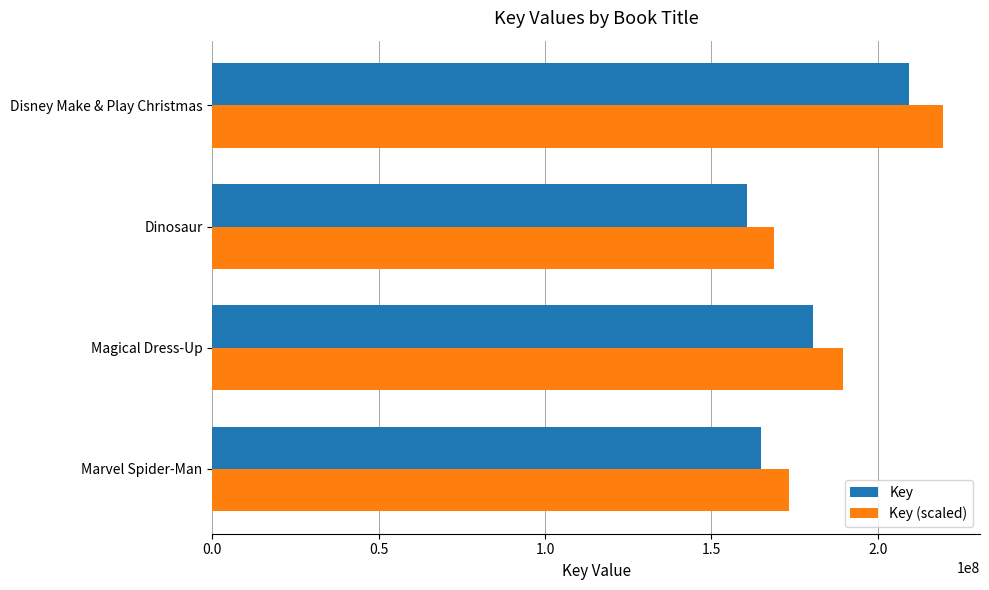

List the series in order of their peak value, lowest first.

Key, Key (scaled)